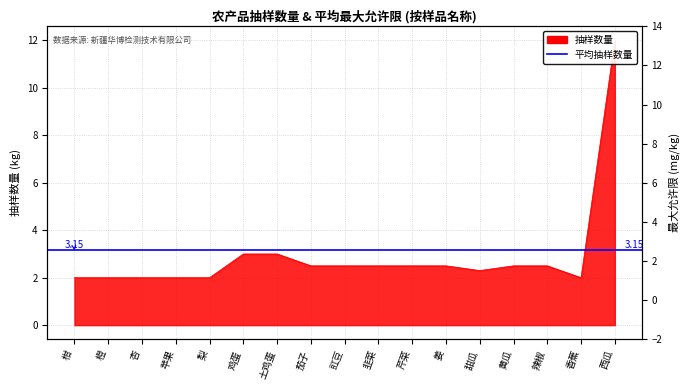

Count the number of categories in the chart.

17